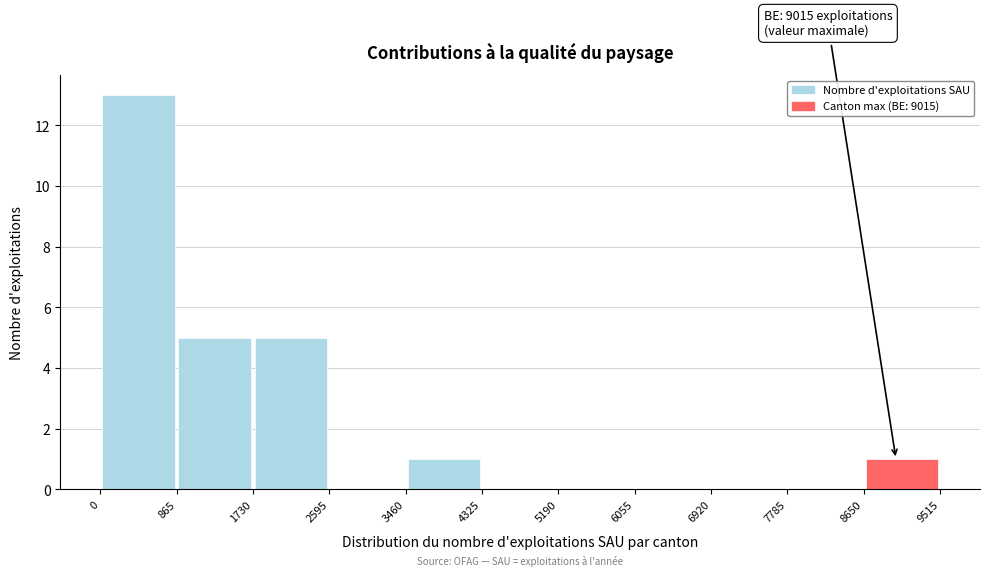

Which range on the x-axis has the tallest bar?

0 to 865